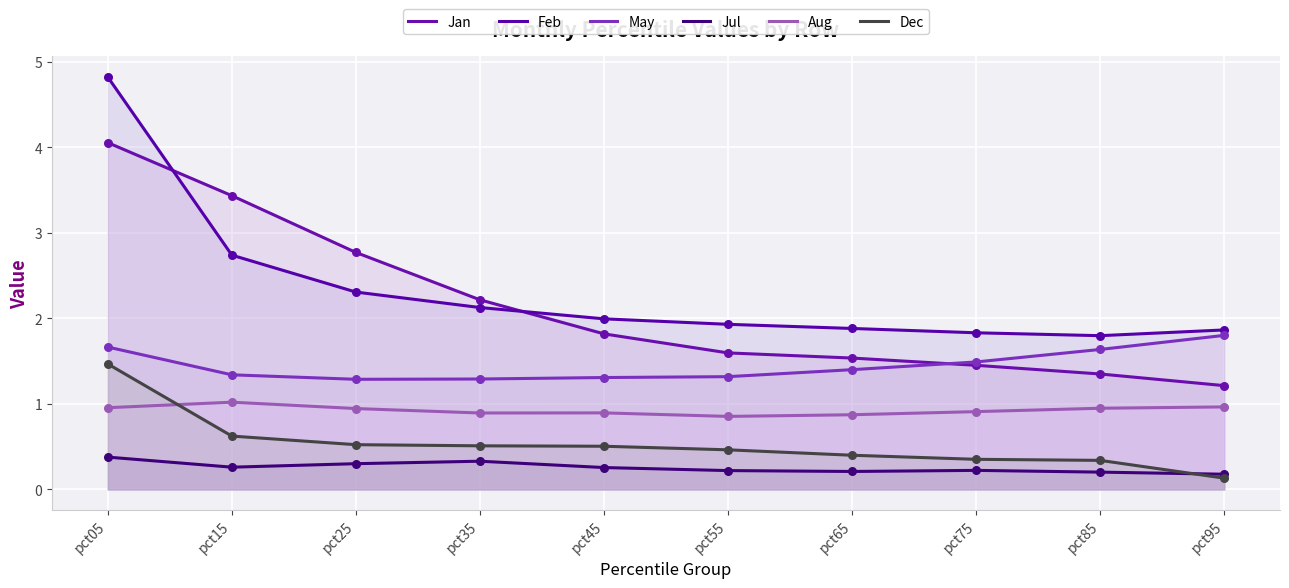

At which category is the sum across all series the highest?

pct05